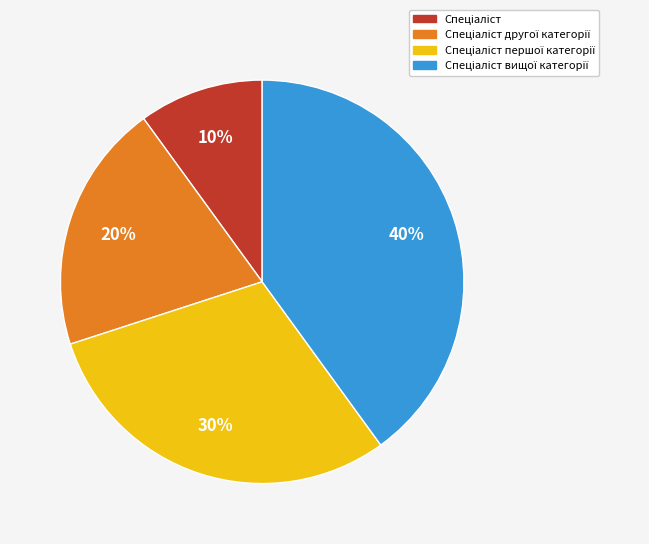

Is there any slice that represents more than half of the pie?

No